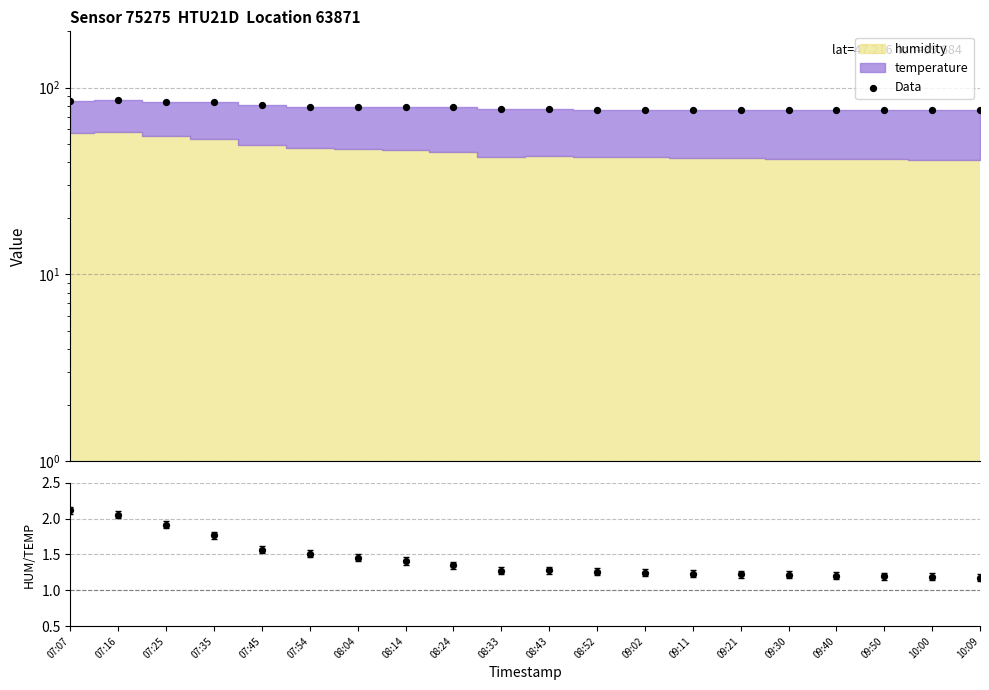

Which series has the largest total across all categories?

Data